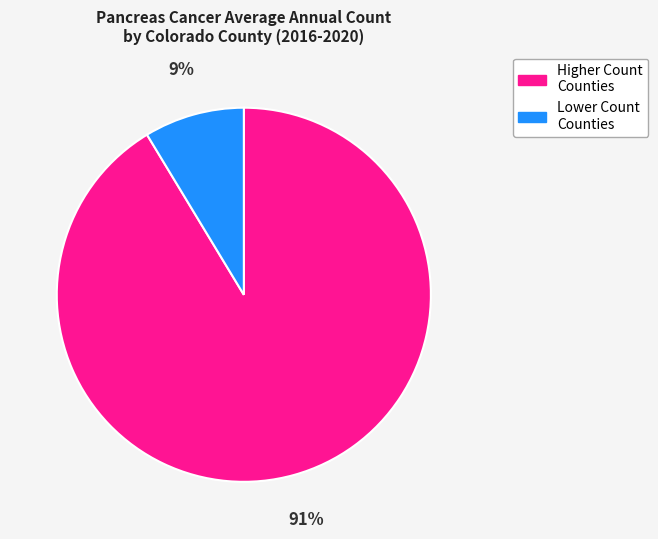

What is the smallest slice in the pie chart?

Lower Count Counties